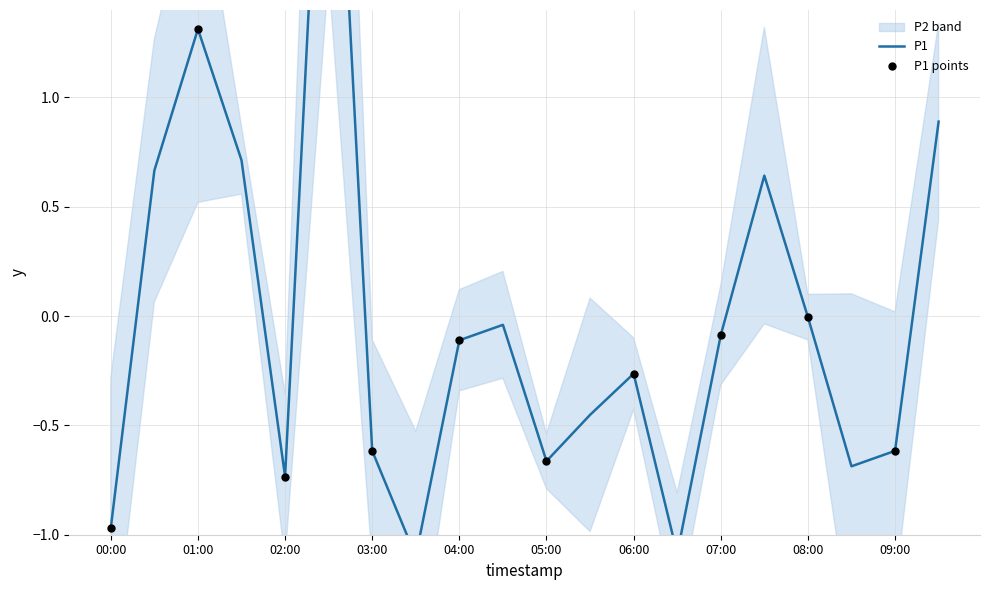

Approximately how many times larger is the value at 09:30 compared to 01:00?

0.7